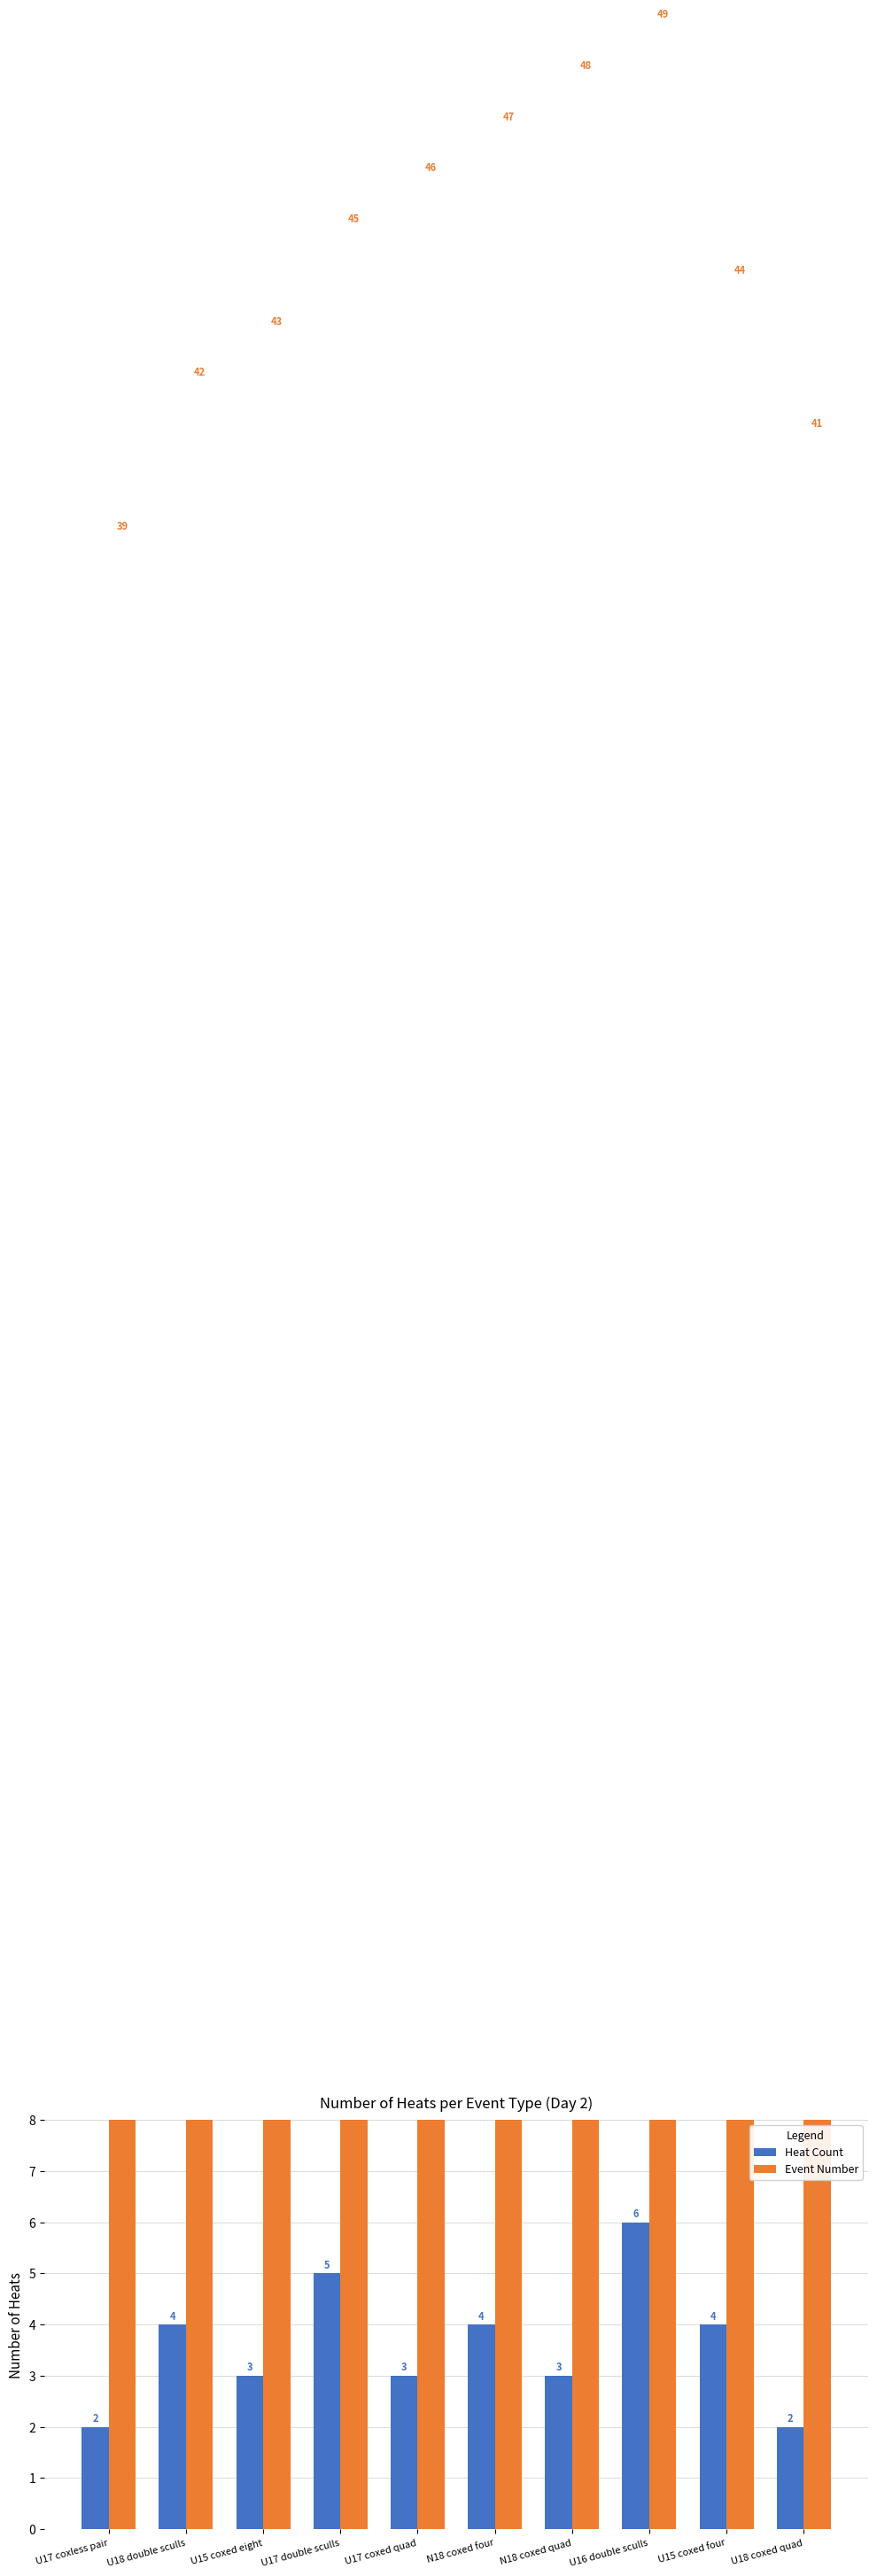

Rank the categories by Event Number value from highest to lowest.

U16 double sculls, N18 coxed quad, N18 coxed four, U17 coxed quad, U17 double sculls, U15 coxed four, U15 coxed eight, U18 double sculls, U18 coxed quad, U17 coxless pair